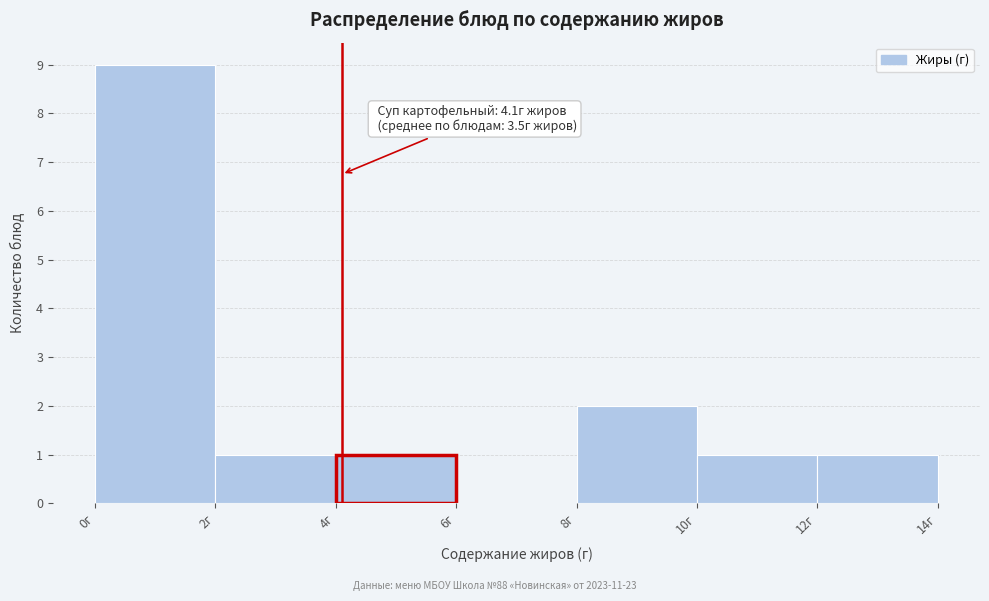

Which range on the x-axis has the tallest bar?

0 to 2